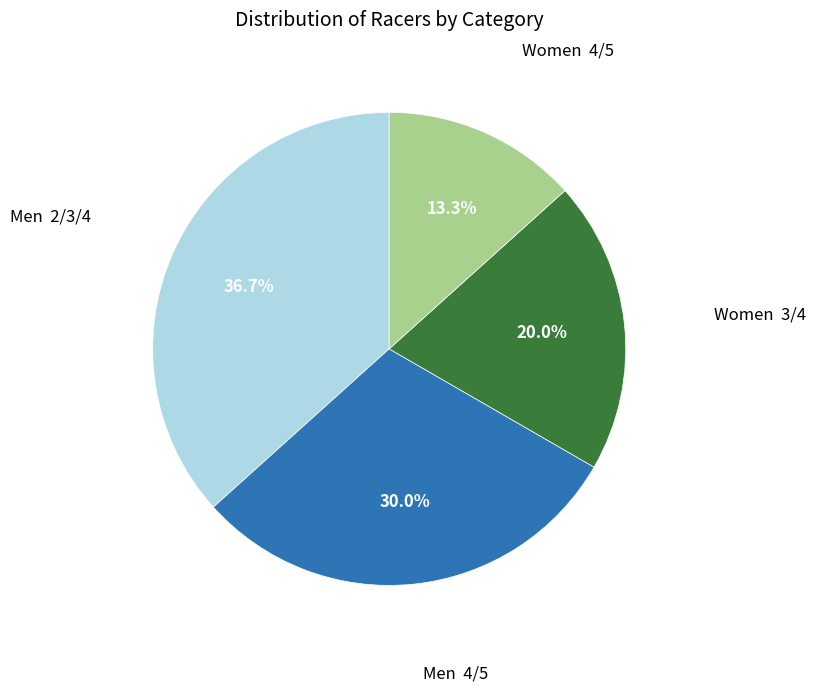

Is there any slice that represents more than half of the pie?

No